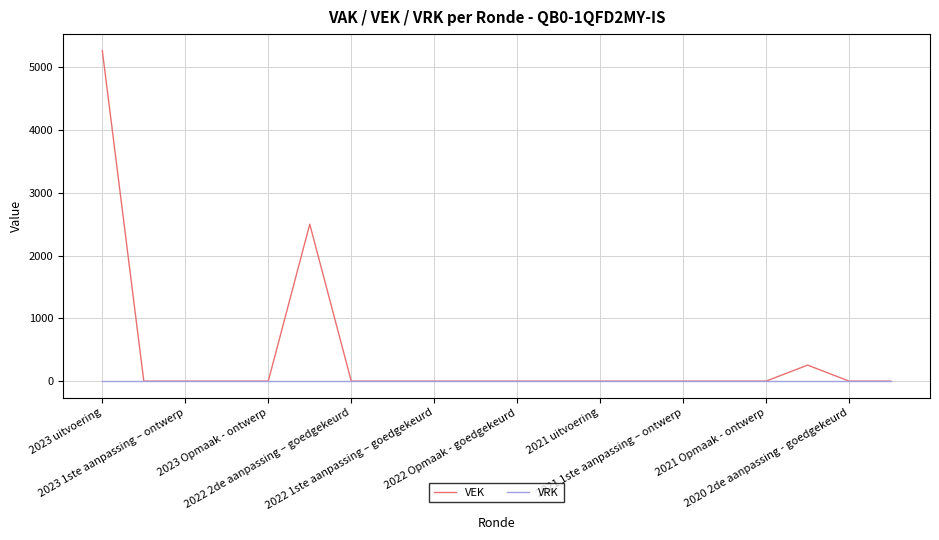

Rank the series by their average value, from lowest to highest.

VRK, VEK